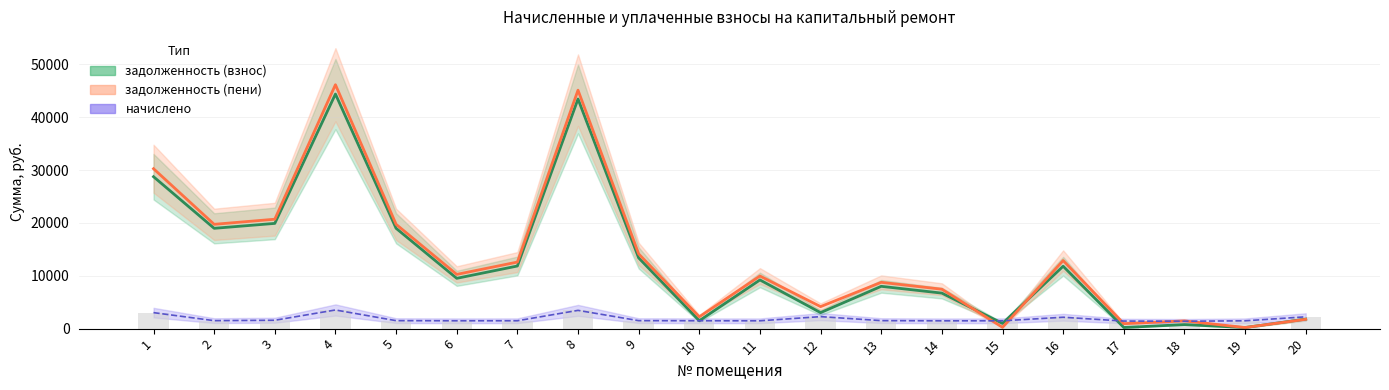

How many bars are there in total?

60